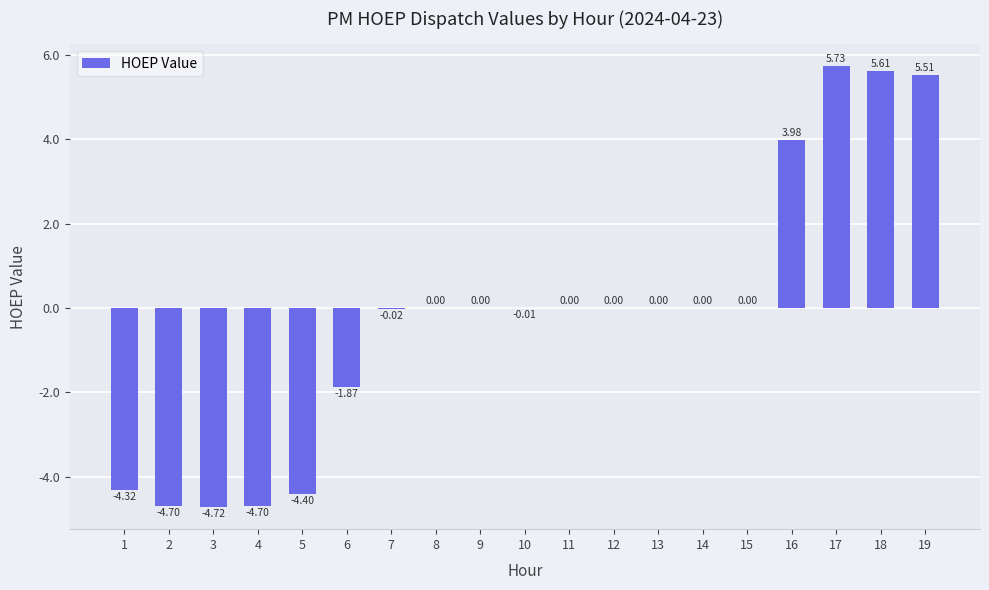

Which has a higher value, 16 or 19?

19